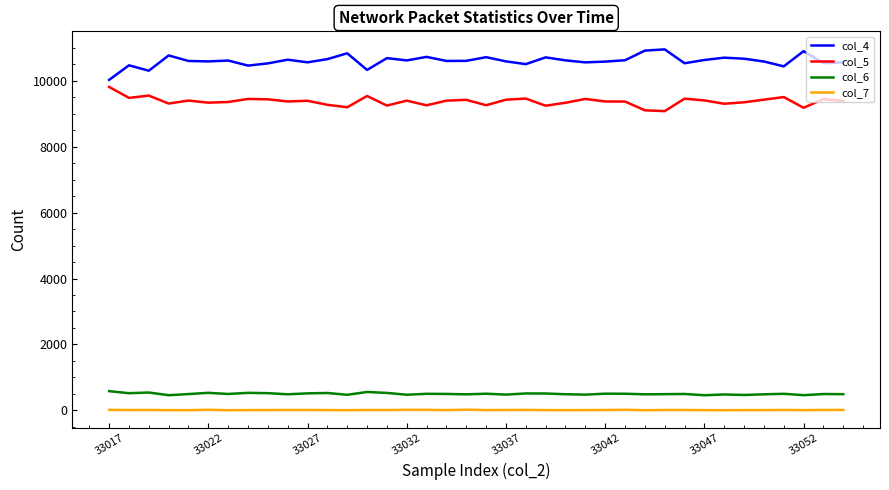

Which series has the widest spread of values?

col_4